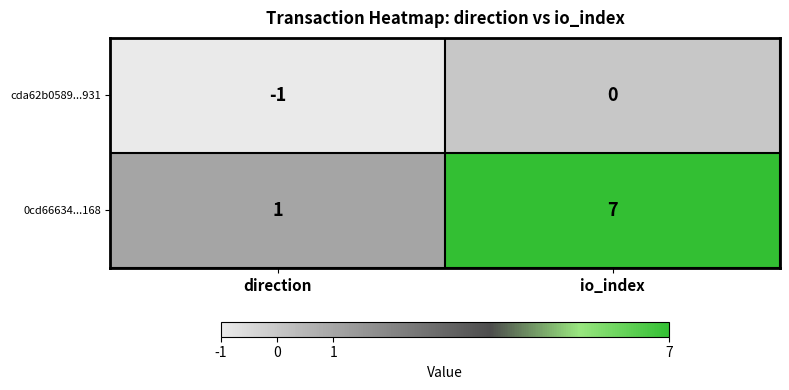

Rank the series by their average value, from lowest to highest.

cda62b0589...931, 0cd66634...168